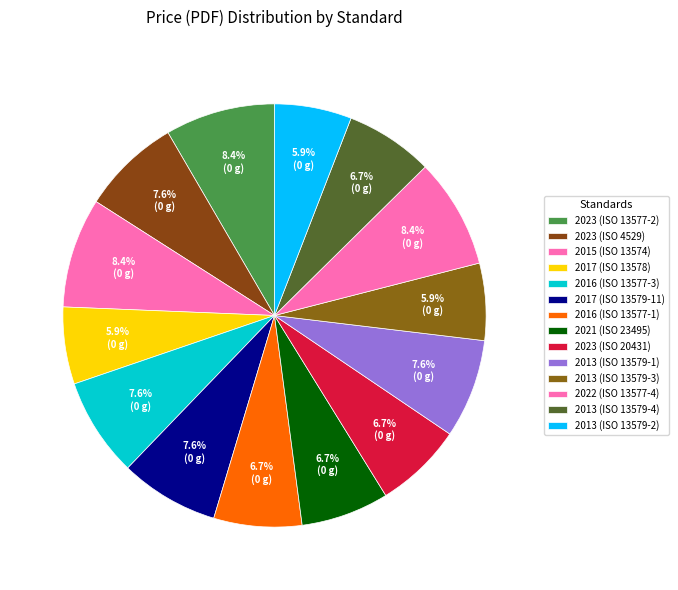

Is there a majority slice in this chart?

No